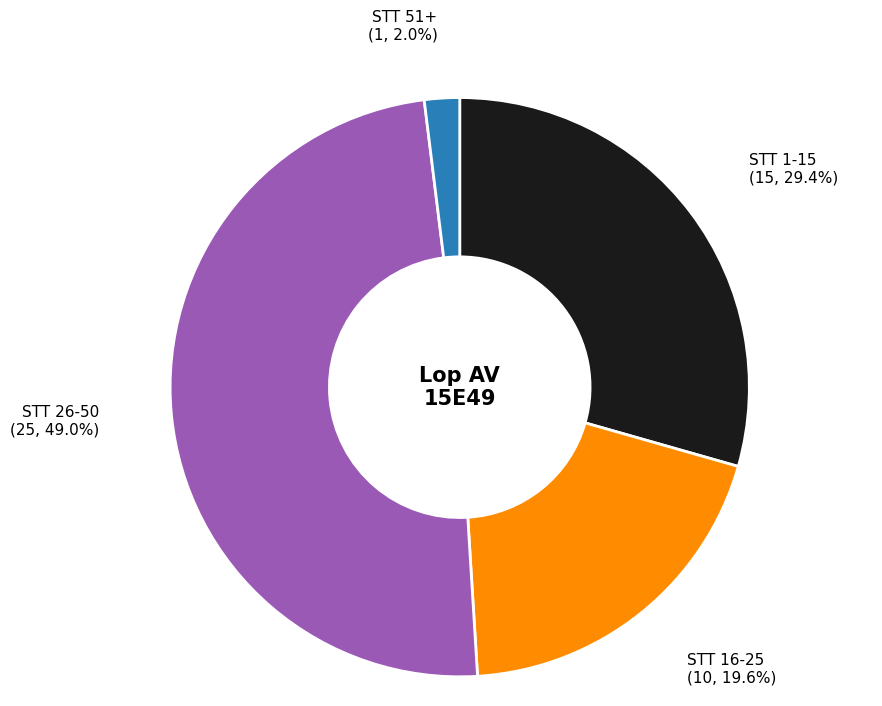

Is there a majority slice in this chart?

No